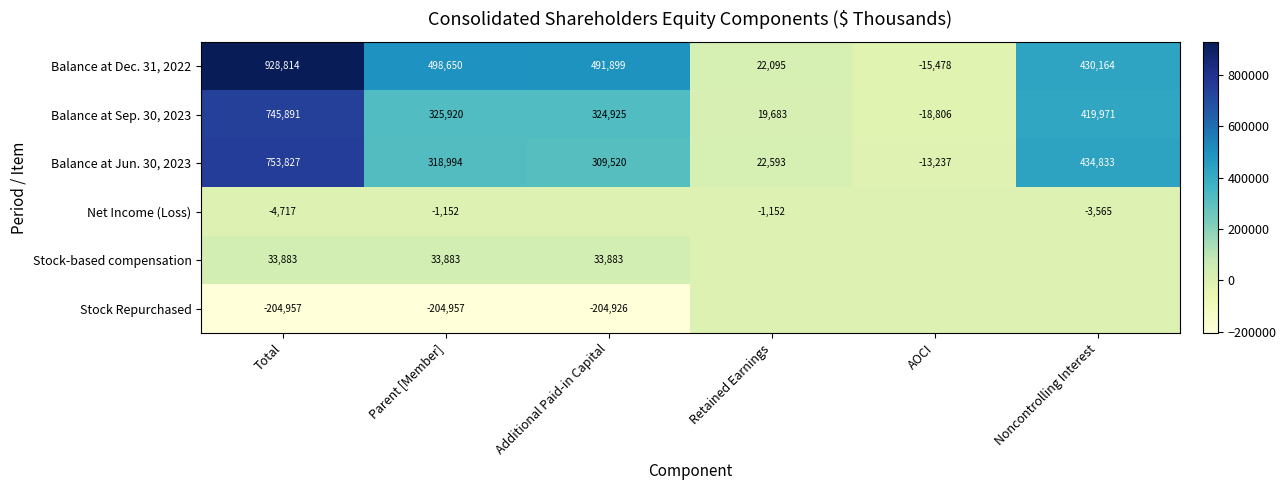

At which label does Balance at Jun. 30, 2023 reach its peak?

Total